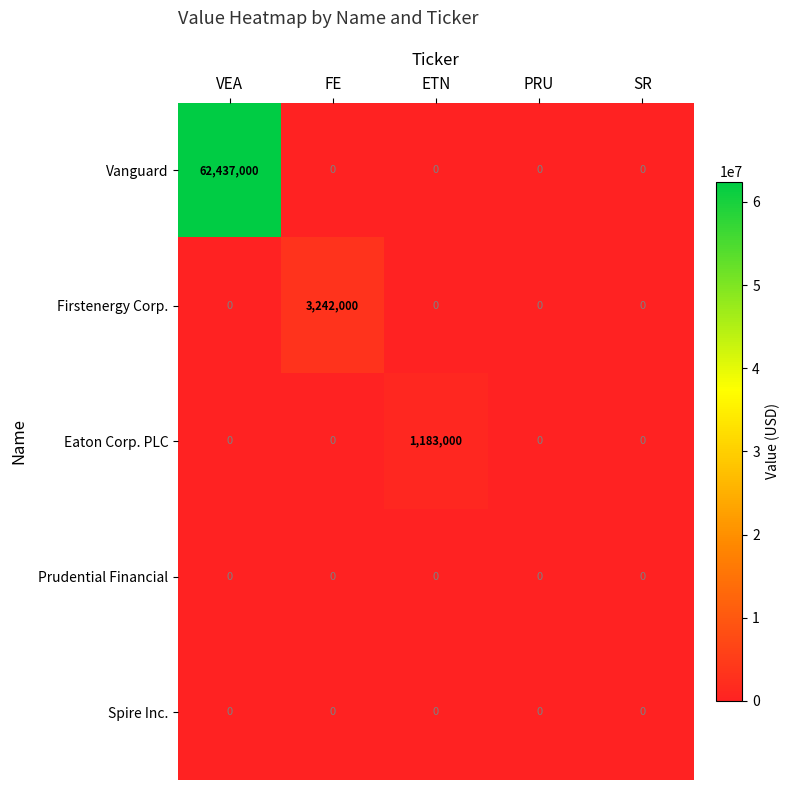

Reading left to right, what are all the values shown in this chart?

Vanguard: VEA=62437000	FE=0	ETN=0	PRU=0	SR=0
Firstenergy Corp.: VEA=0	FE=3242000	ETN=0	PRU=0	SR=0
Eaton Corp. PLC: VEA=0	FE=0	ETN=1183000	PRU=0	SR=0
Prudential Financial: VEA=0	FE=0	ETN=0	PRU=0	SR=0
Spire Inc.: VEA=0	FE=0	ETN=0	PRU=0	SR=0